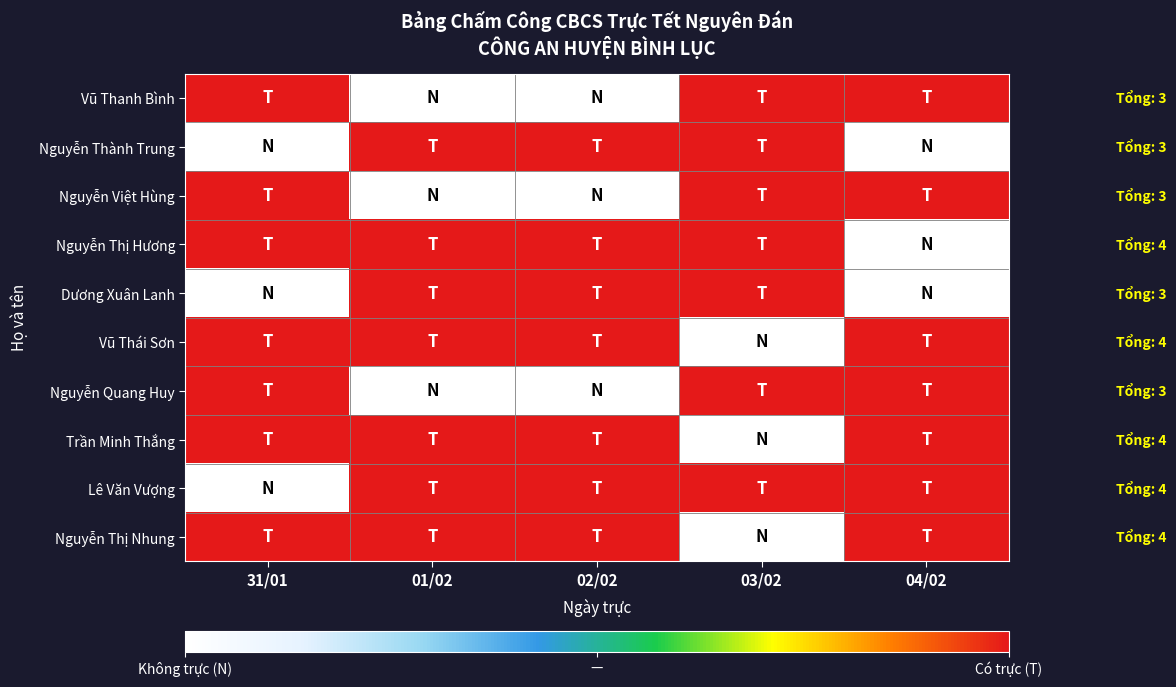

Which series has the widest spread of values?

Vũ Thanh Bình